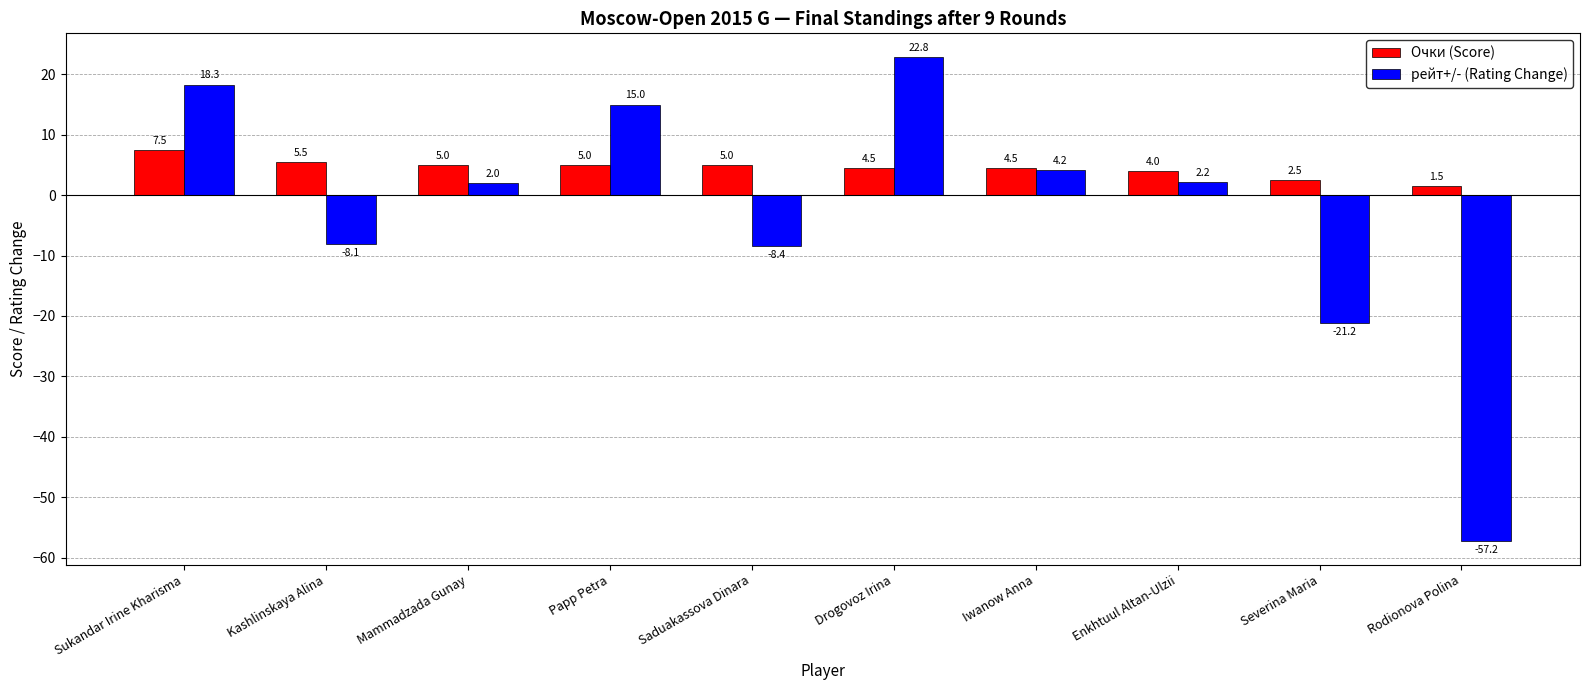

What is the minimum value shown in the chart?

-57.2